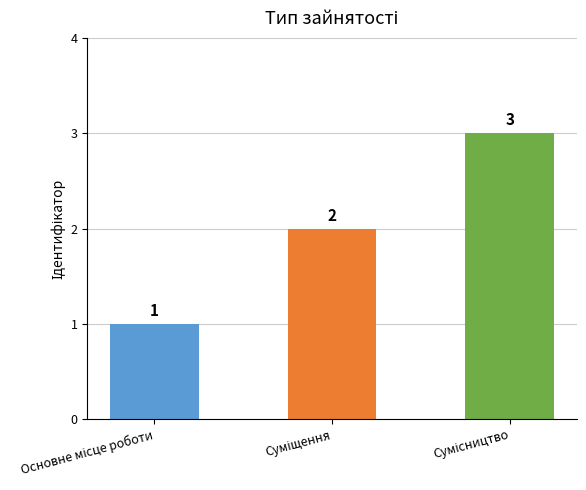

What is the sum of all values?

6